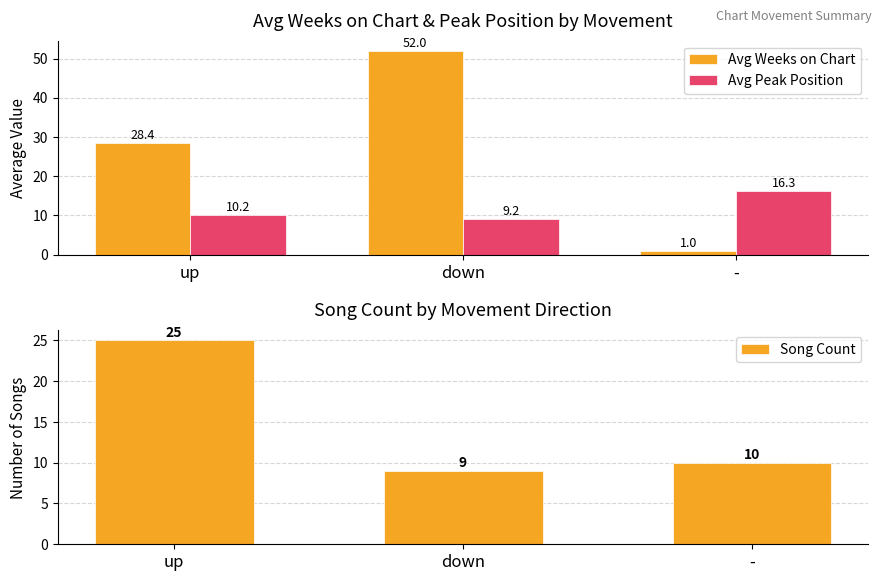

What position from the right is -?

1